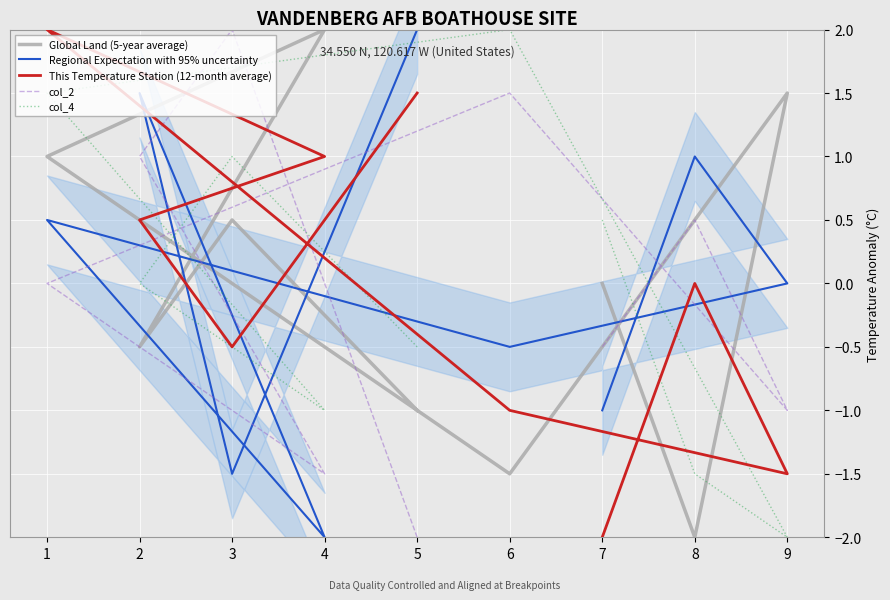

Is it true that Regional Expectation with 95% uncertainty equals -0.7 at 7?

False